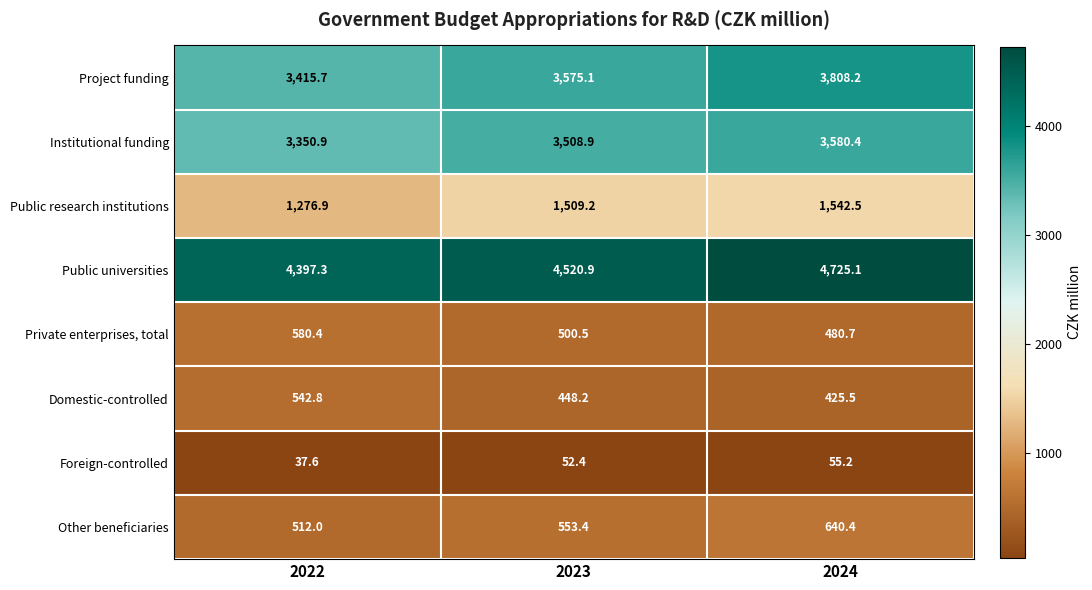

Reading right to left, list all the values displayed in this chart.

Project funding: 3808.2	3575.1	3415.7
Institutional funding: 3580.4	3508.9	3350.9
Public research institutions: 1542.5	1509.2	1276.9
Public universities: 4725.1	4520.9	4397.3
Private enterprises, total: 480.7	500.5	580.4
Domestic-controlled: 425.5	448.2	542.8
Foreign-controlled: 55.2	52.4	37.6
Other beneficiaries: 640.4	553.4	512.0